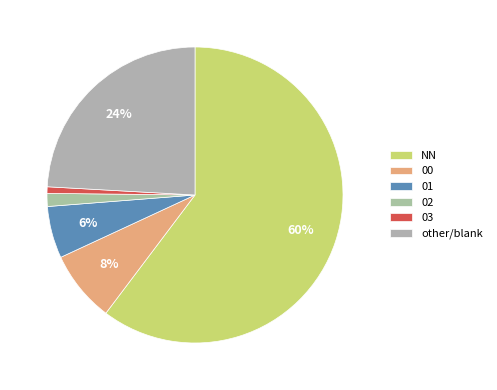

How many segments does this pie chart have?

6